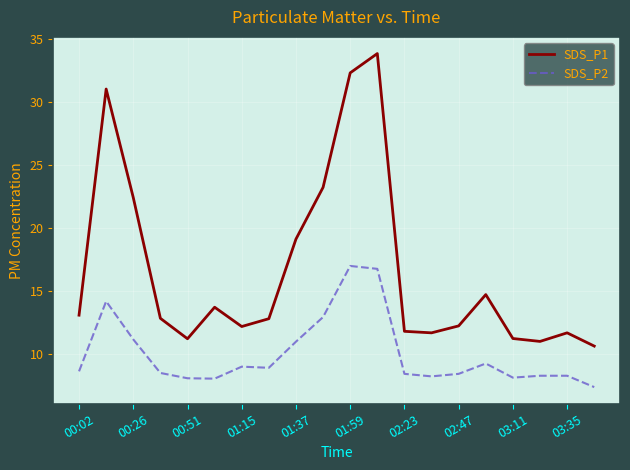

Which series has the widest spread of values?

SDS_P1